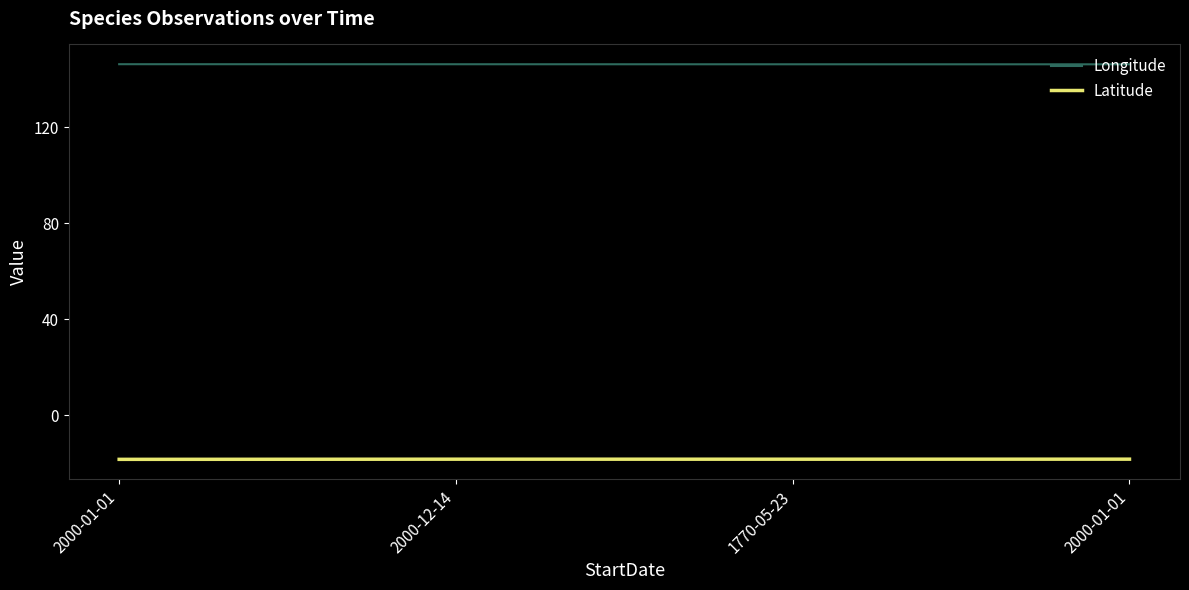

Is this an area chart (filled region under the line)?

No